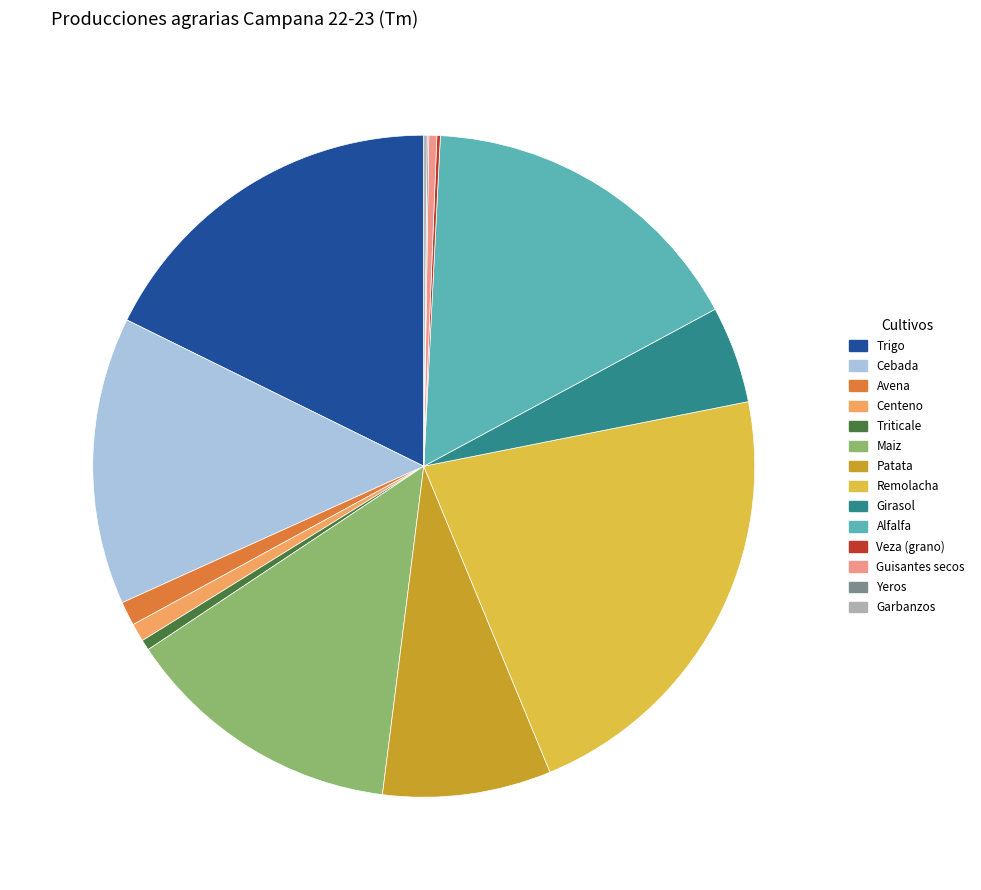

Is the sum of Girasol and Avena greater than half?

No